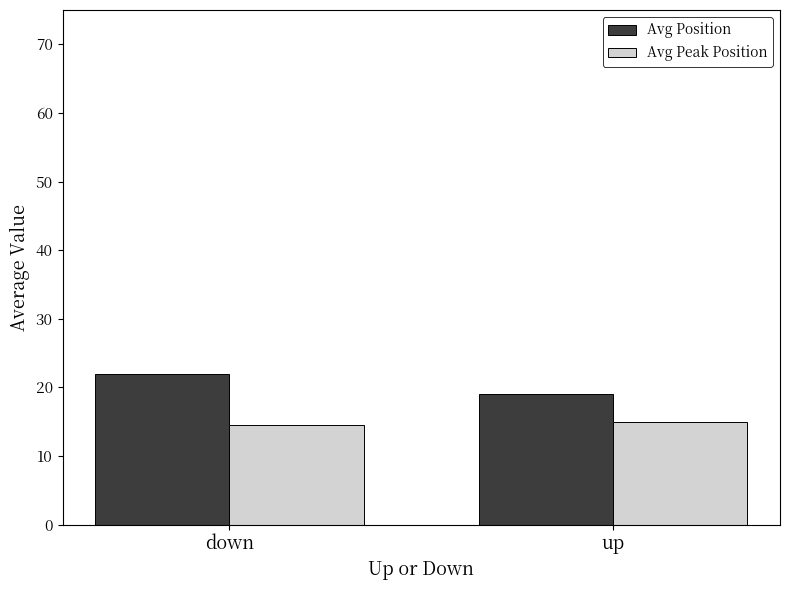

How many data points in Avg Position are less than 22?

1